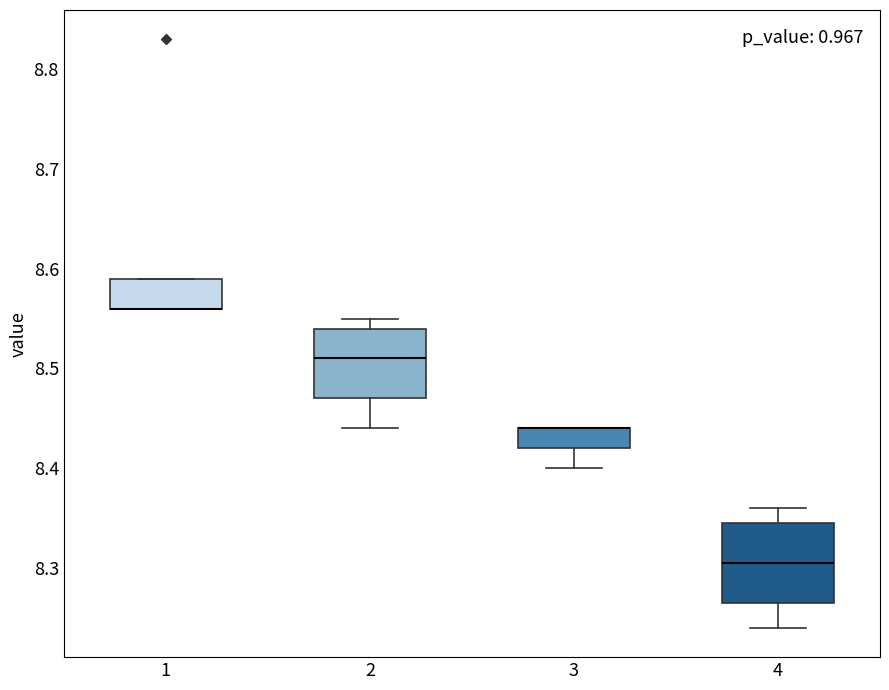

Where is the lower edge of the box at x = 4 on the y-axis? The values are not printed on the chart, so give them approximately, as read against the axis.

8.27